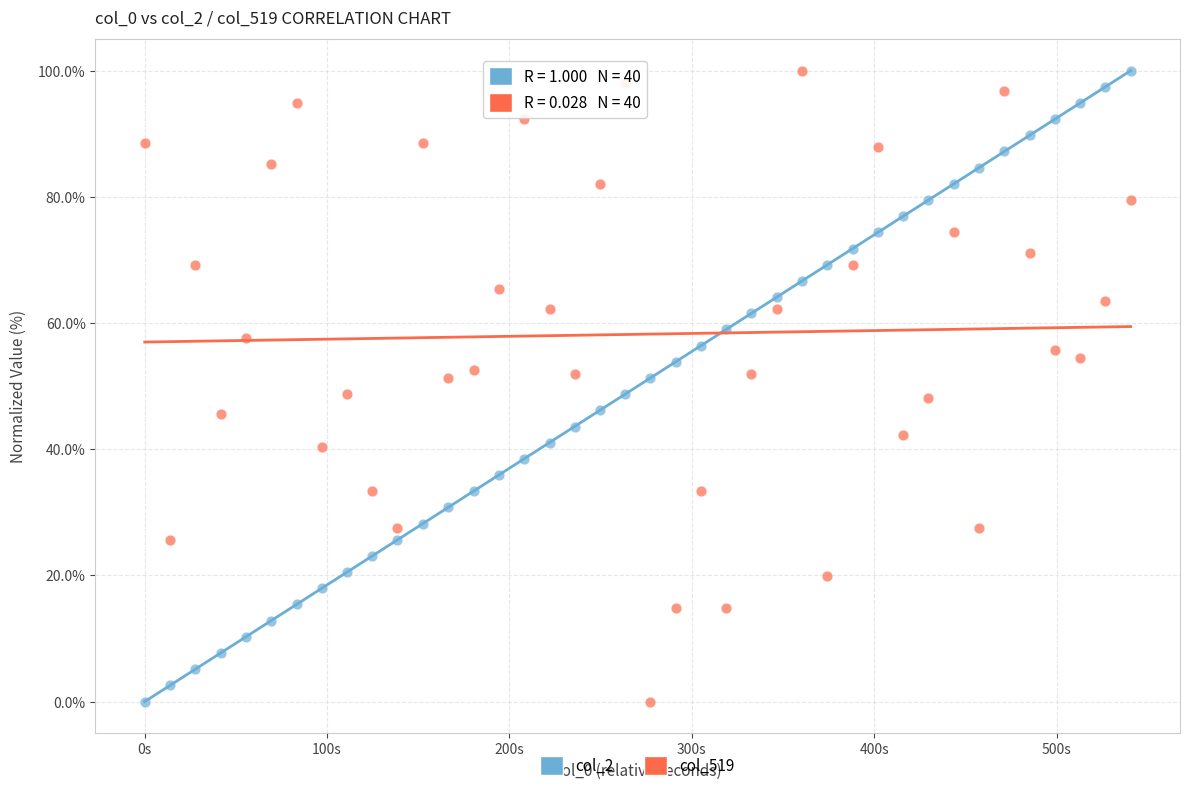

Across all data points, what is the range of X values (max minus min)?

540.6